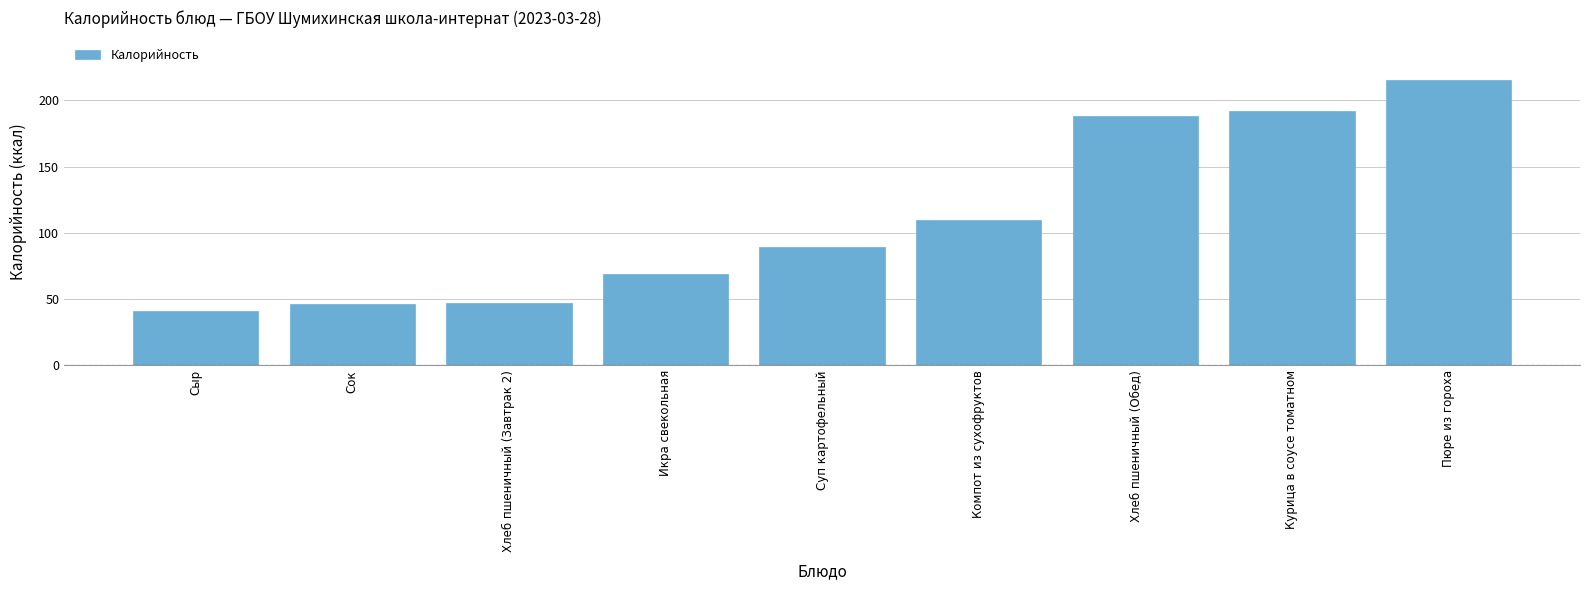

What is the label of the 2nd bar from the left?

Сок